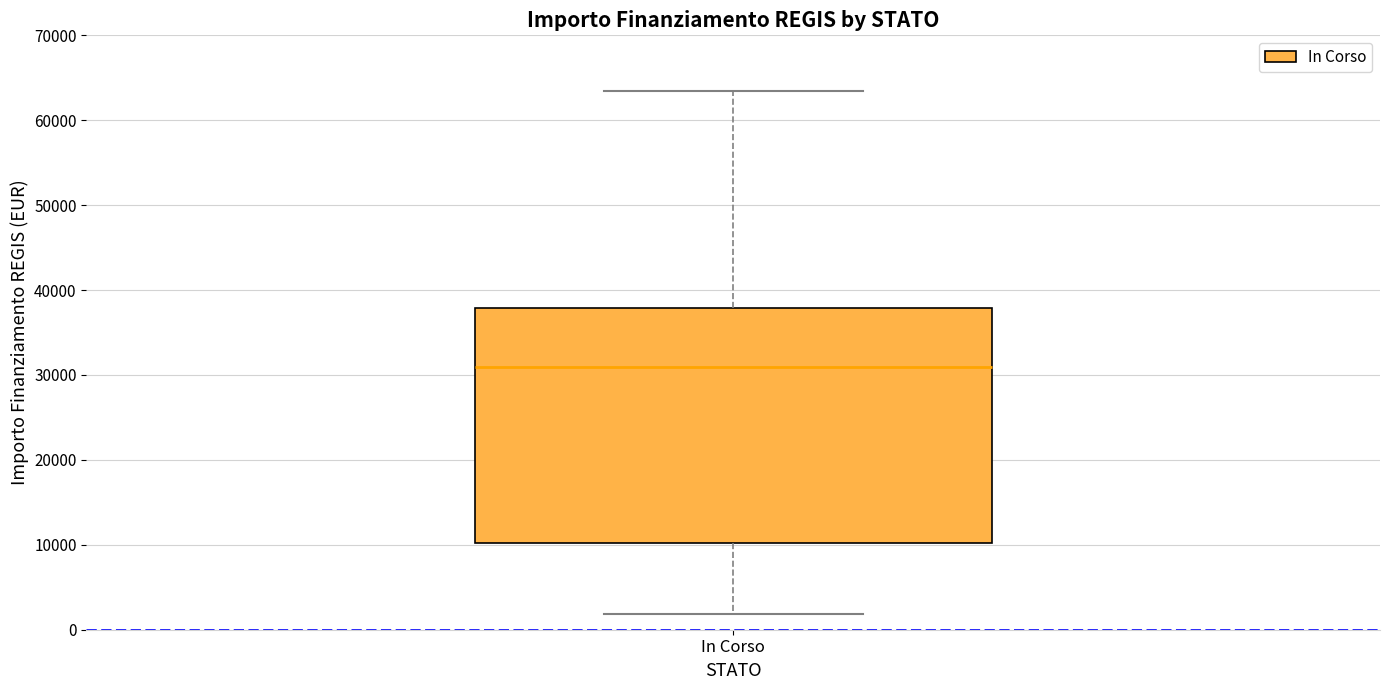

Read this box plot against the y-axis: the position of the median line, the range covered by the box, and the ends of both whiskers. The values are not printed on the chart, so give them approximately, as read against the axis.

median 31000, box 10000 to 38000, whiskers 2000 to 63000